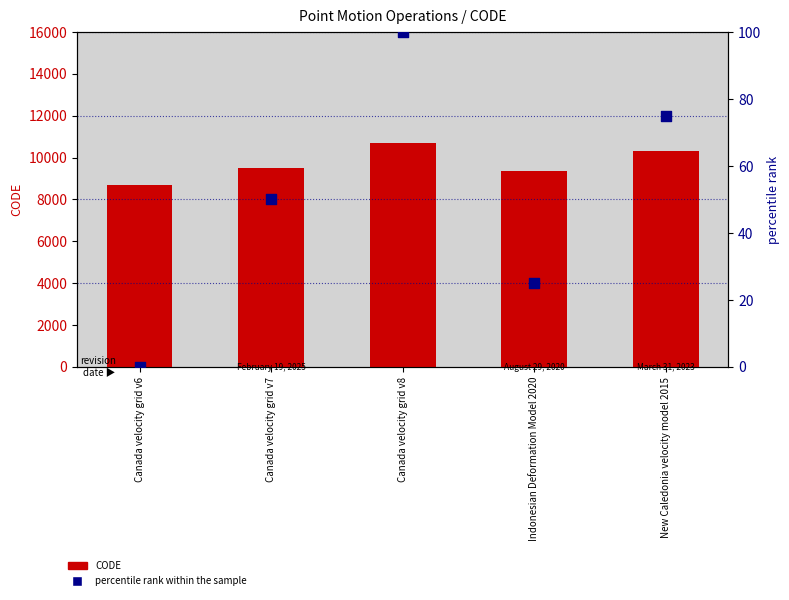

Which series reaches the maximum Y coordinate?

CODE